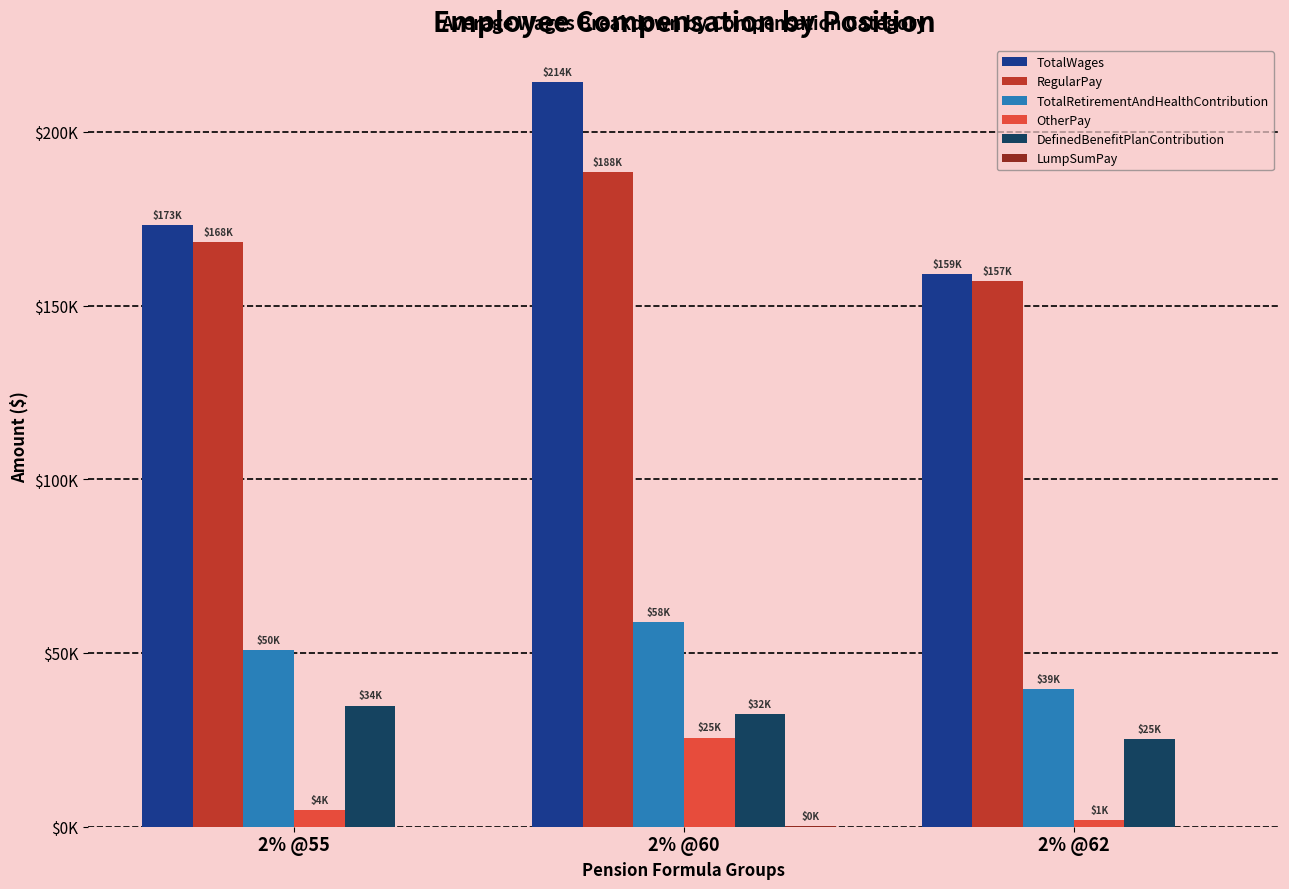

Which series changed the most between 2% @60 and 2% @62?

TotalWages